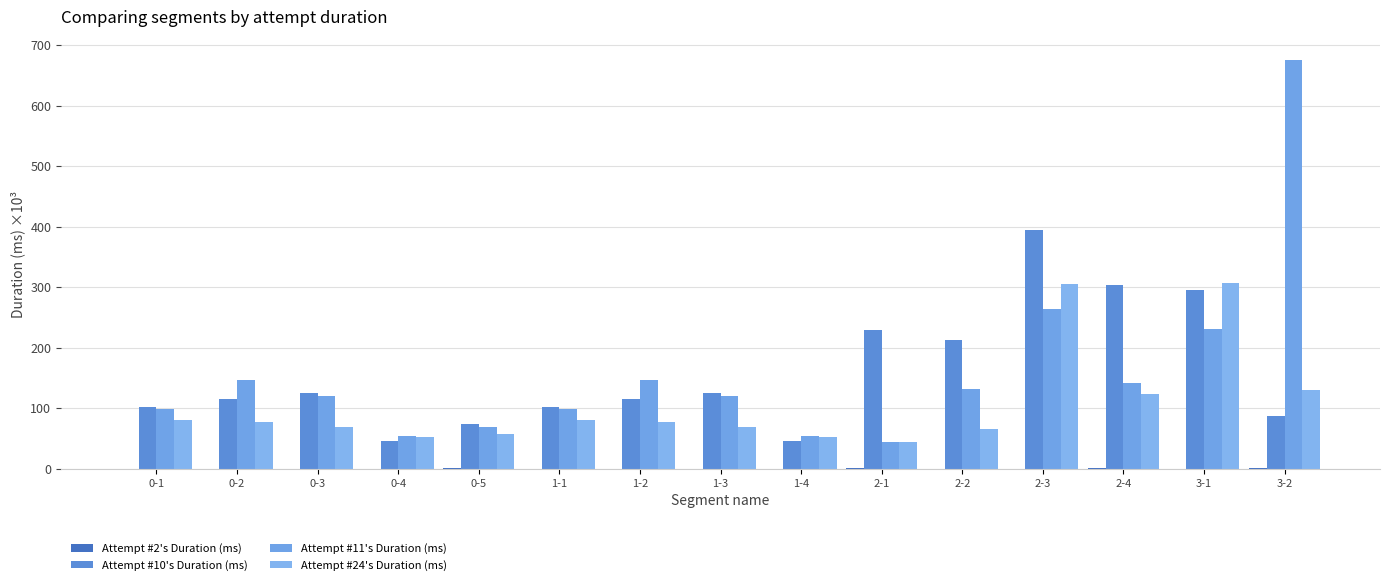

Count the number of data series in this chart.

4